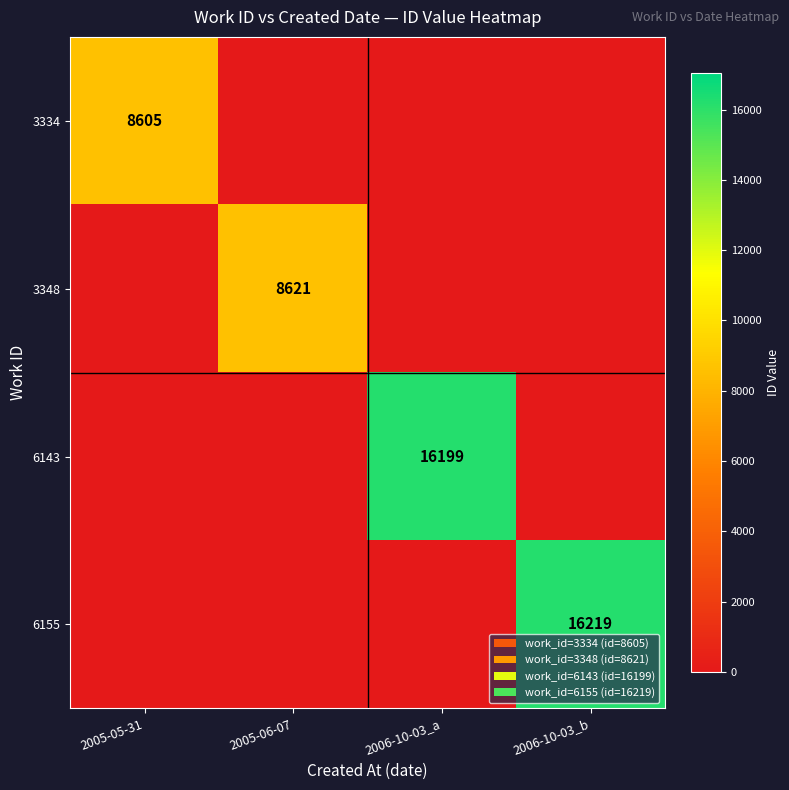

True or false: 6155 has a value of 27201 at 2006-10-03_b.

False